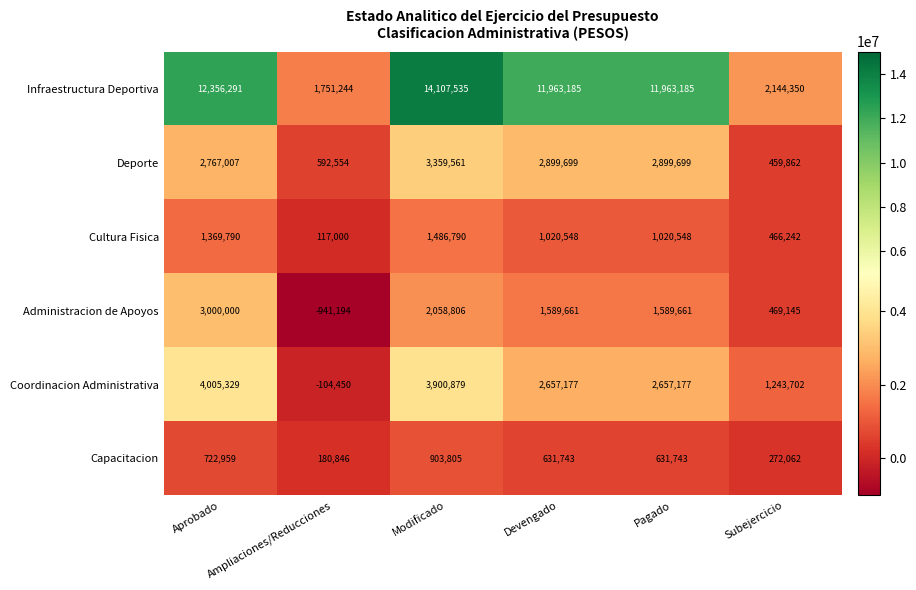

What is the total value across all series at Ampliaciones/Reducciones?

1596000